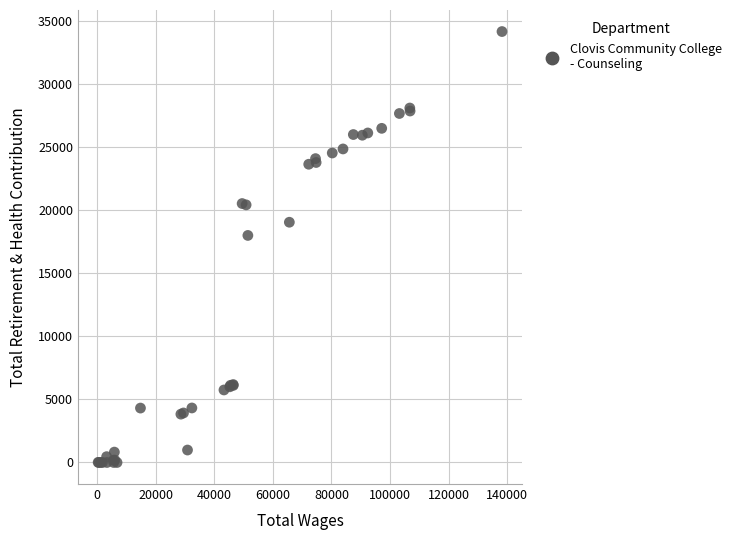

What Y value in the scatter plot is closest to 17063?

17981